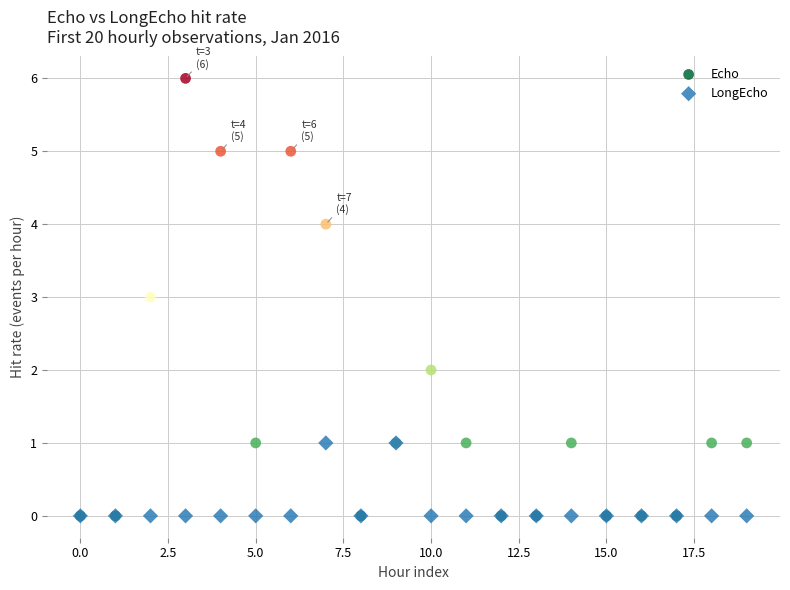

What are all the series names shown in the legend?

Echo, LongEcho